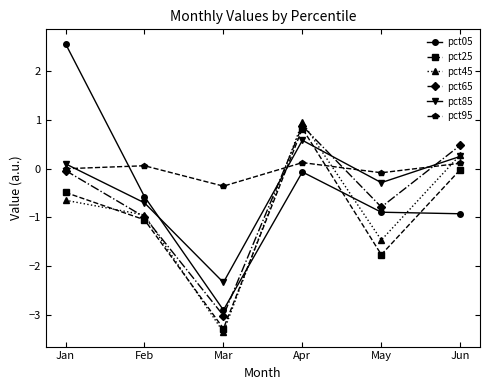

At how many categories does at least one series exceed 1?

1